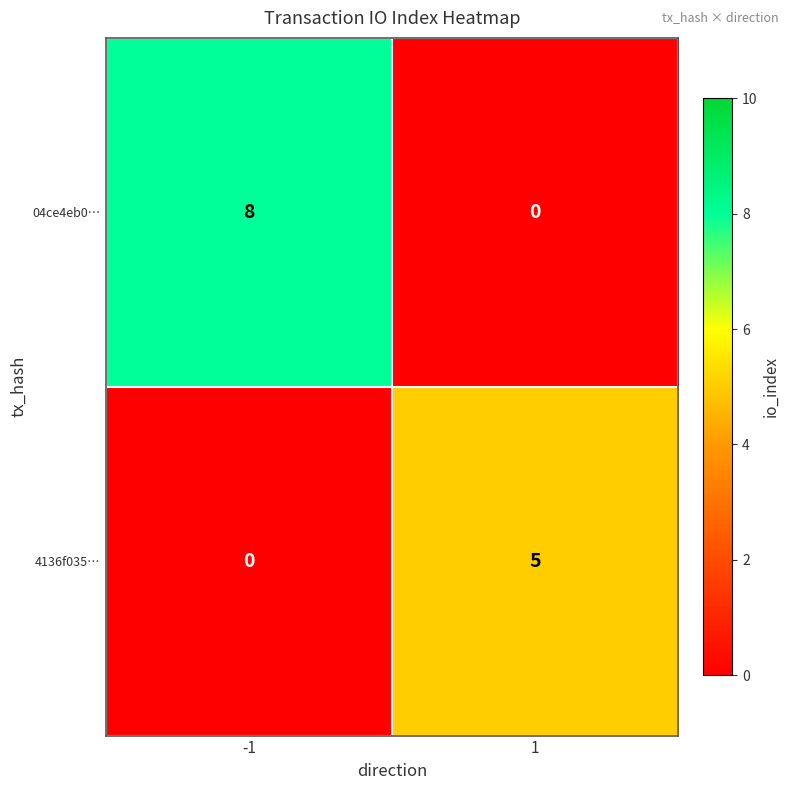

Which series has the largest total across all categories?

04ce4eb0…